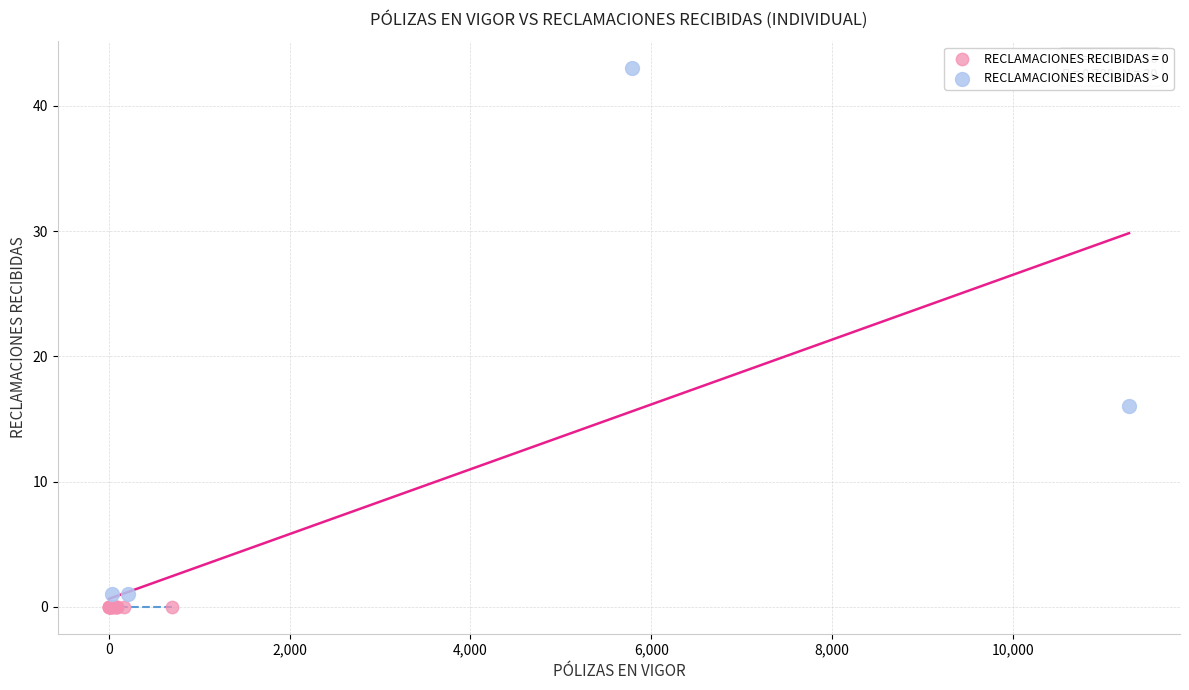

Which series reaches the maximum Y coordinate?

RECLAMACIONES RECIBIDAS > 0